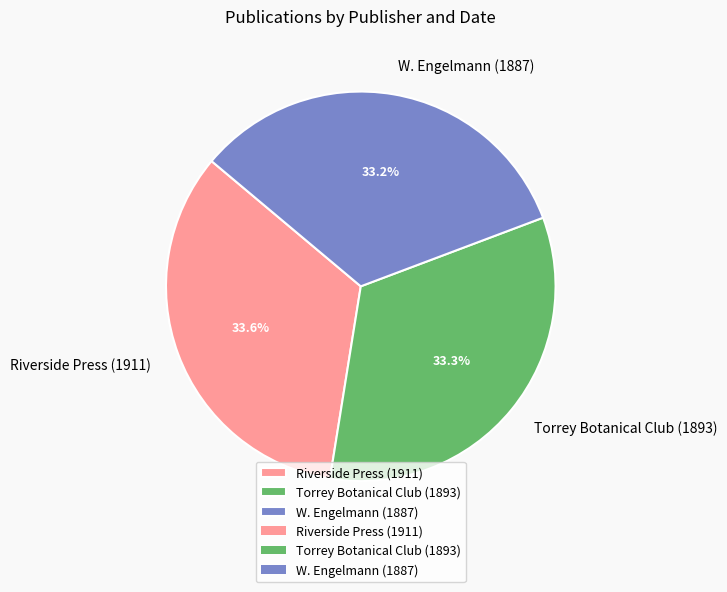

What percentage is the Torrey Botanical Club (1893) slice, to the nearest percent?

33%